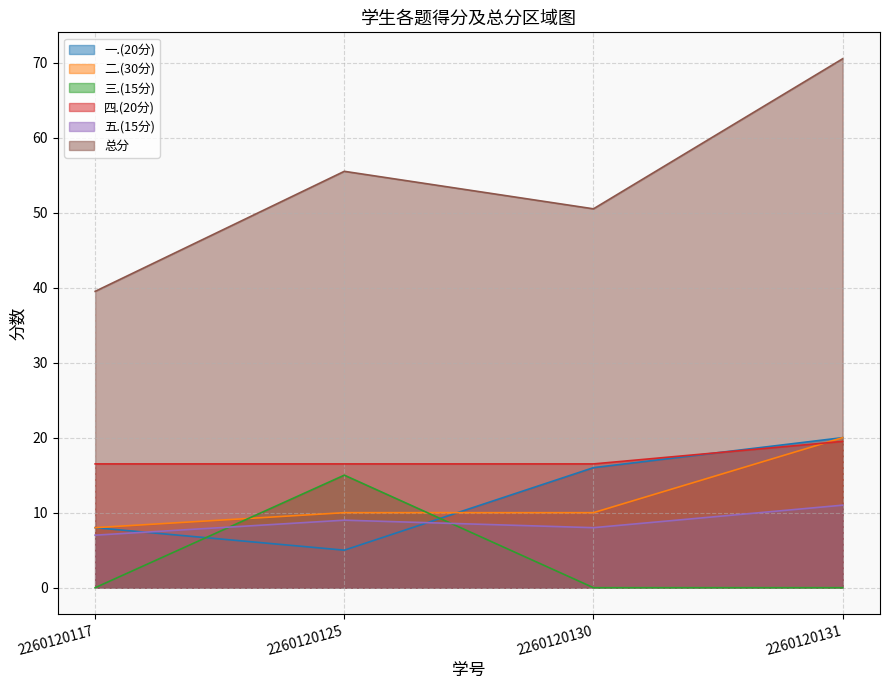

At which category is the sum across all series the highest?

2260120131